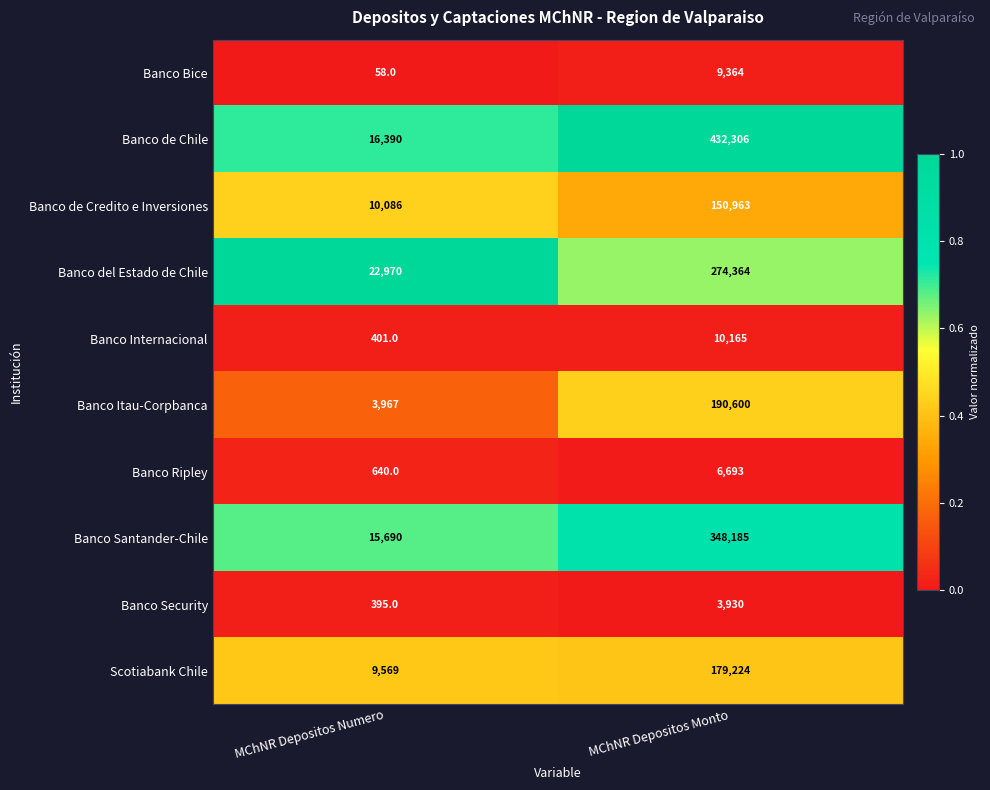

Read the Banco Security value at MChNR Depositos Monto.

3930